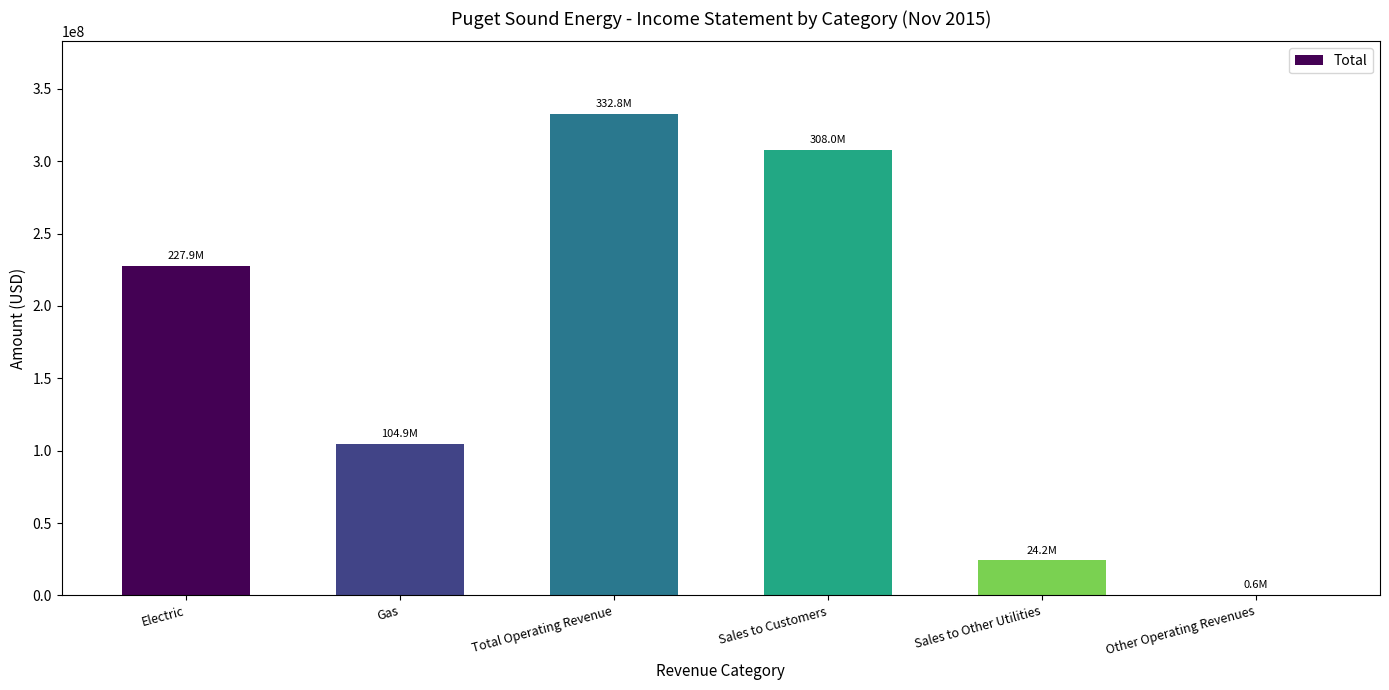

What value does the data have at Electric?

227869233.8